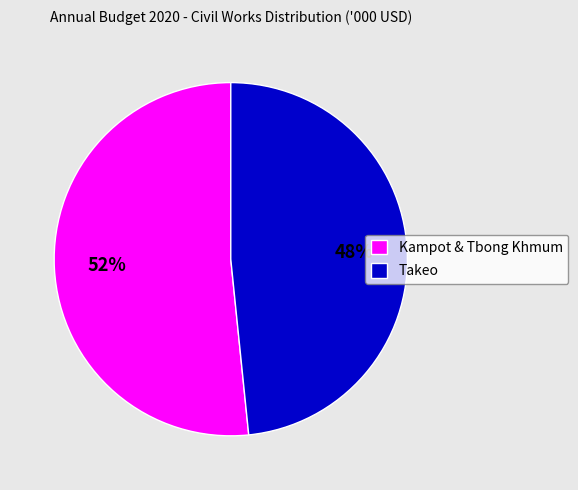

To the nearest percent, what is the combined percentage of Takeo and Kampot & Tbong Khmum?

100%